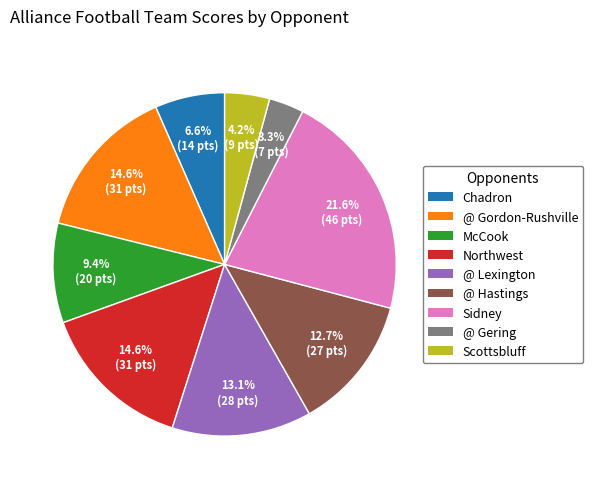

Do @ Gordon-Rushville and @ Hastings together represent more than half of the pie?

No